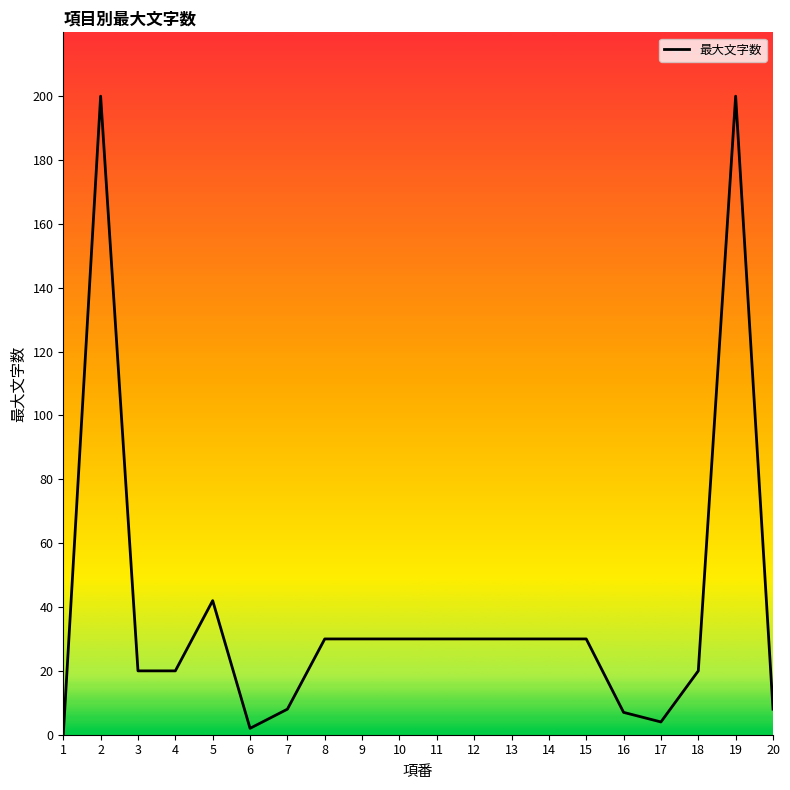

True or false: the data has more than 2 interior local peaks.

True